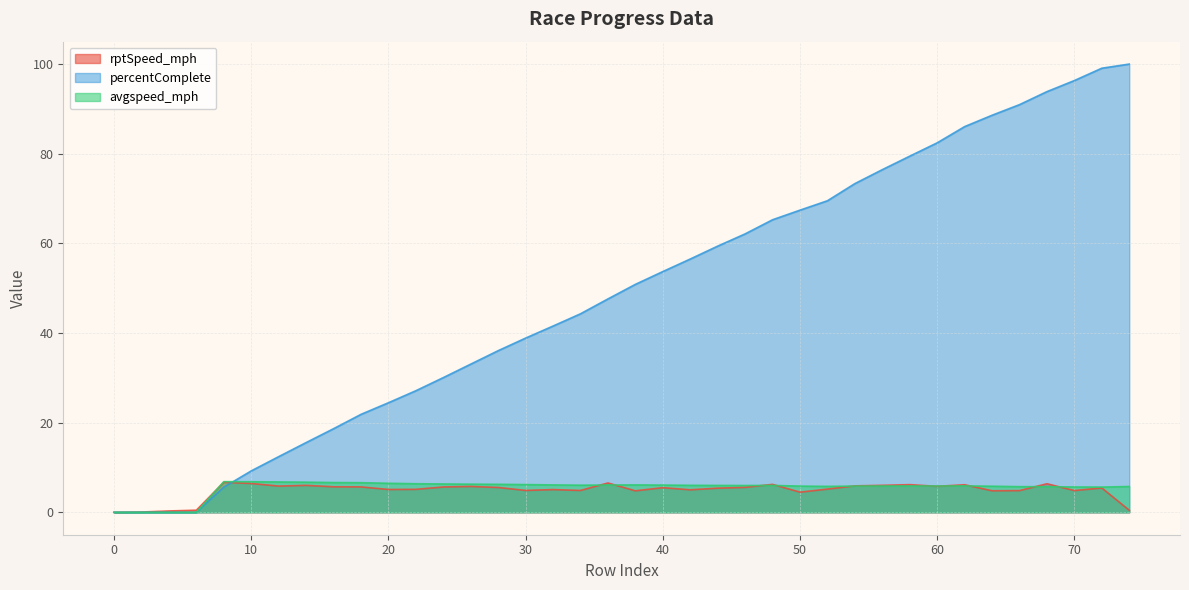

Which has a higher value, 2 or 18?

18